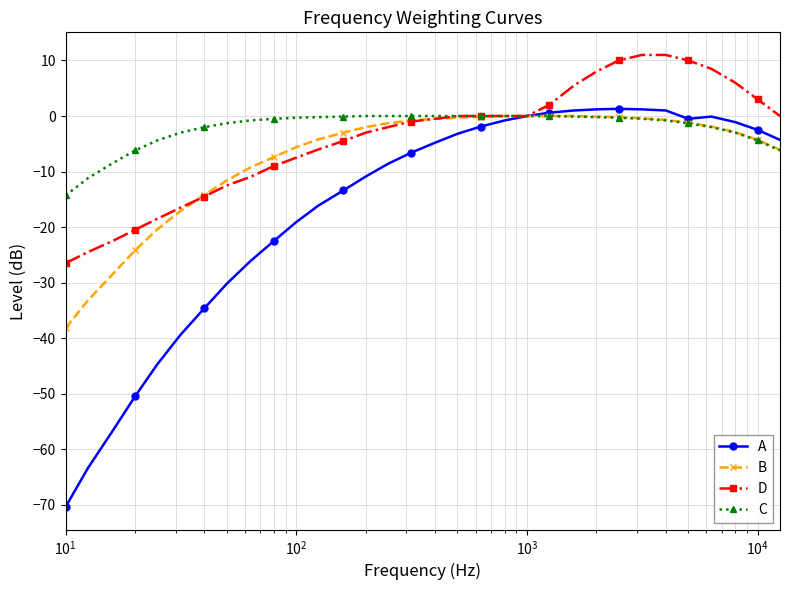

What are all the series names shown in the legend?

A, B, D, C